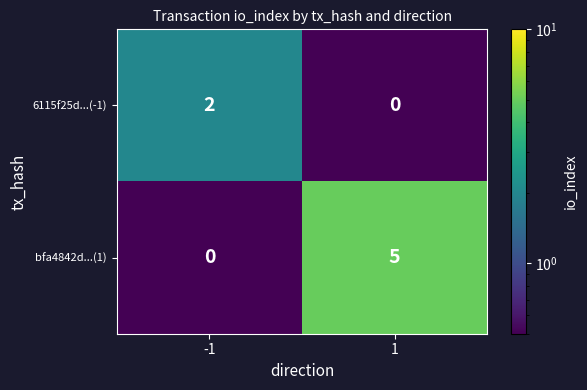

True or false: 6115f25d...(-1) has a value of 1 at 1.

False